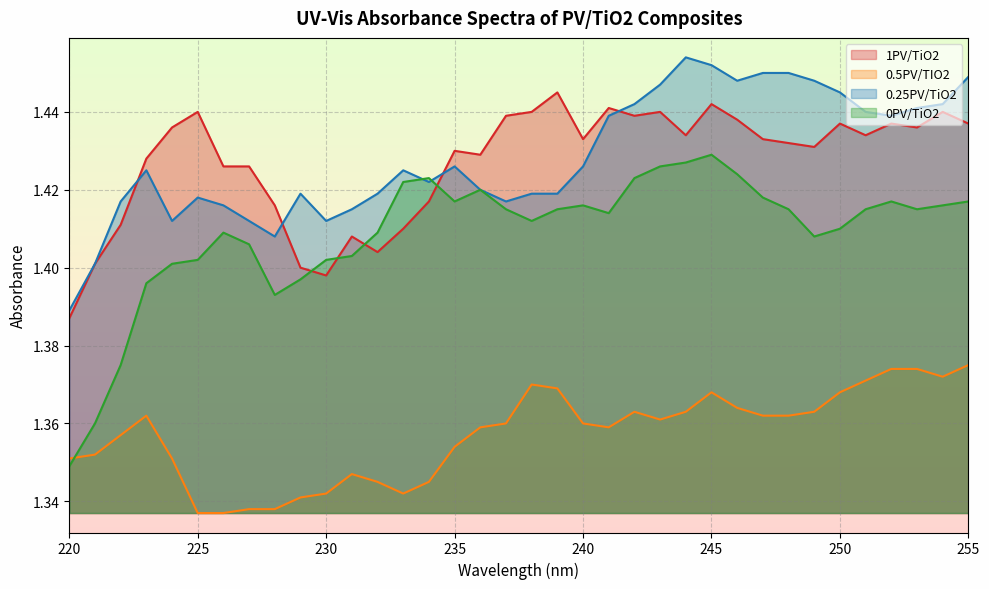

Reading left to right, transcribe all the data shown in this chart.

0PV/TiO2: 1.3	1.4	1.4	1.4	1.4	1.4	1.4	1.4	1.4	1.4	1.4	1.4	1.4	1.4	1.4	1.4	1.4	1.4	1.4	1.4	1.4	1.4	1.4	1.4	1.4	1.4	1.4	1.4	1.4	1.4	1.4	1.4	1.4	1.4	1.4	1.4
0.25PV/TiO2: 1.4	1.4	1.4	1.4	1.4	1.4	1.4	1.4	1.4	1.4	1.4	1.4	1.4	1.4	1.4	1.4	1.4	1.4	1.4	1.4	1.4	1.4	1.4	1.4	1.5	1.5	1.4	1.4	1.4	1.4	1.4	1.4	1.4	1.4	1.4	1.4
0.5PV/TIO2: 1.4	1.4	1.4	1.4	1.4	1.3	1.3	1.3	1.3	1.3	1.3	1.3	1.3	1.3	1.3	1.4	1.4	1.4	1.4	1.4	1.4	1.4	1.4	1.4	1.4	1.4	1.4	1.4	1.4	1.4	1.4	1.4	1.4	1.4	1.4	1.4
1PV/TiO2: 1.4	1.4	1.4	1.4	1.4	1.4	1.4	1.4	1.4	1.4	1.4	1.4	1.4	1.4	1.4	1.4	1.4	1.4	1.4	1.4	1.4	1.4	1.4	1.4	1.4	1.4	1.4	1.4	1.4	1.4	1.4	1.4	1.4	1.4	1.4	1.4